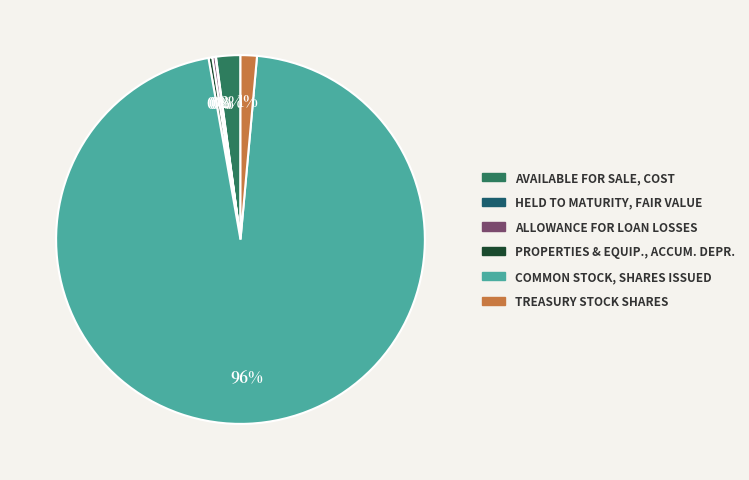

To the nearest percent, what is the average slice percentage?

17%